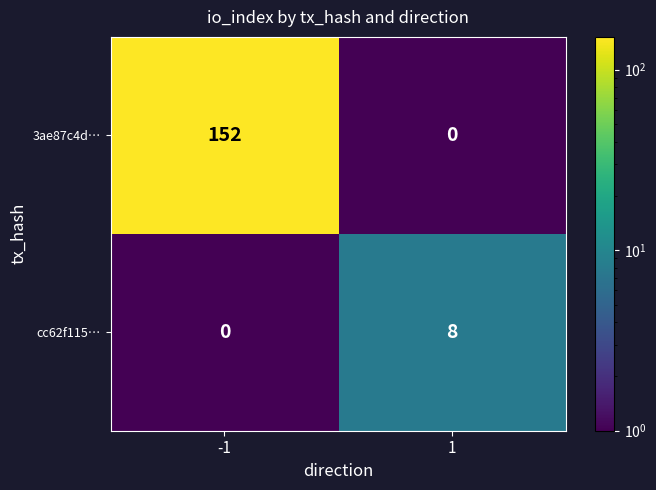

What is the difference between the highest and lowest values at 1?

8